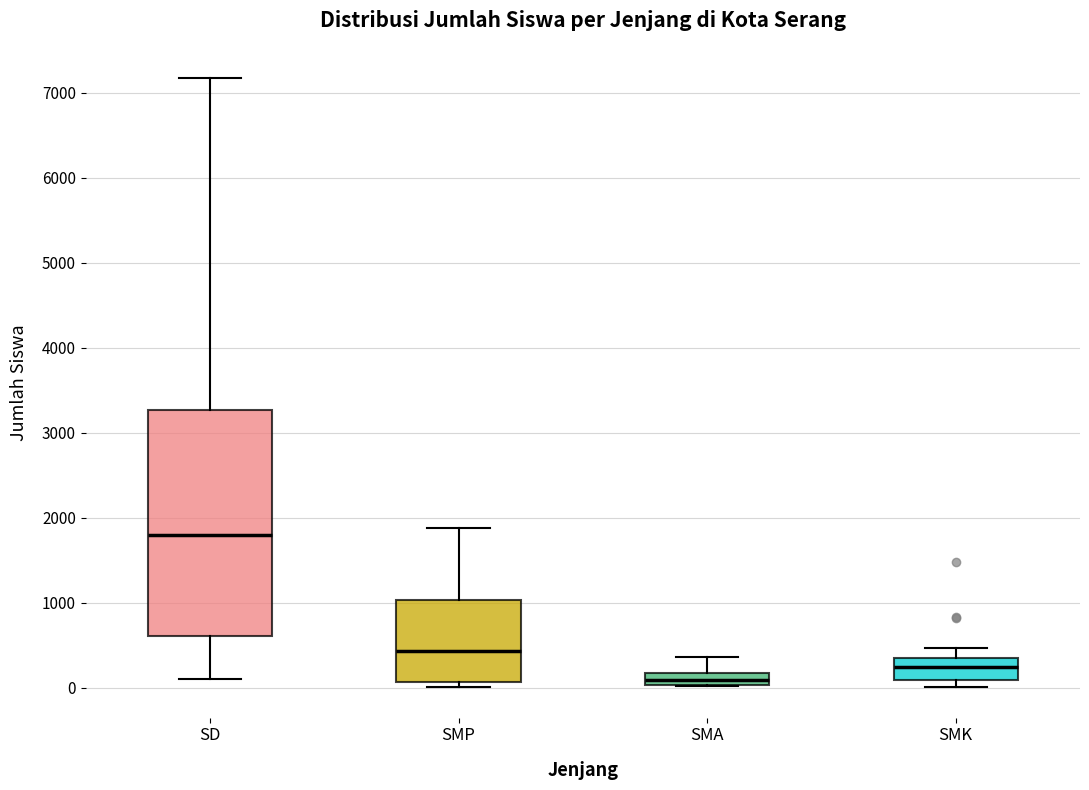

Which box's median line is the highest?

SD